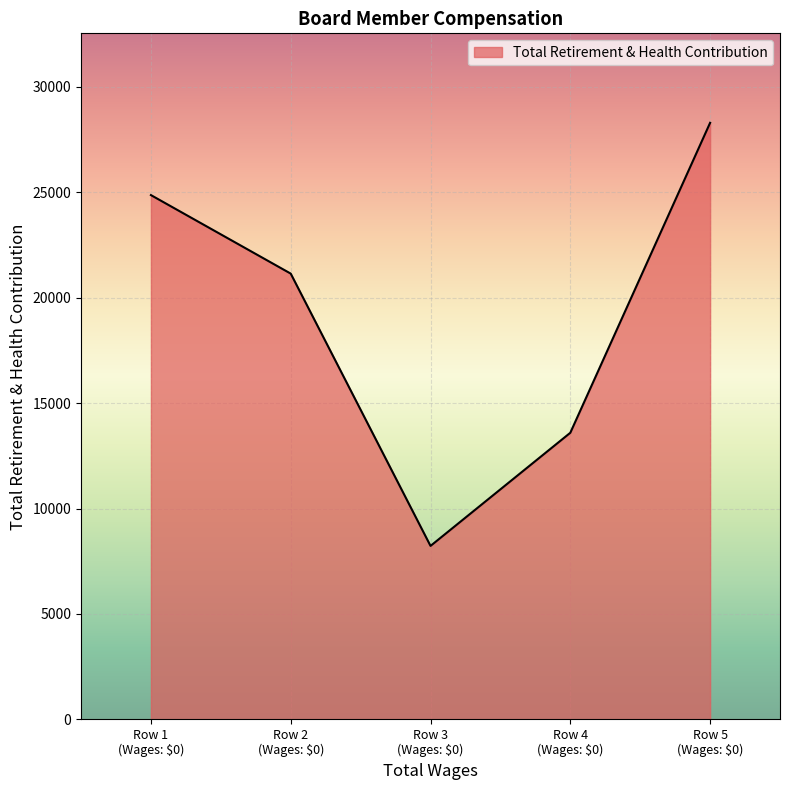

Reading left to right, extract all data points from this chart.

24862	21139	8227	13592	28289